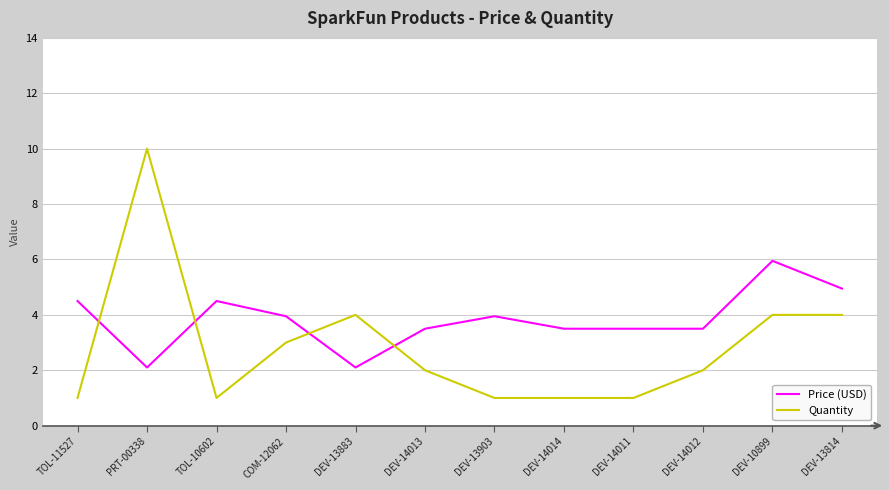

True or false: Quantity has a value of 2.7 at DEV-10899.

False